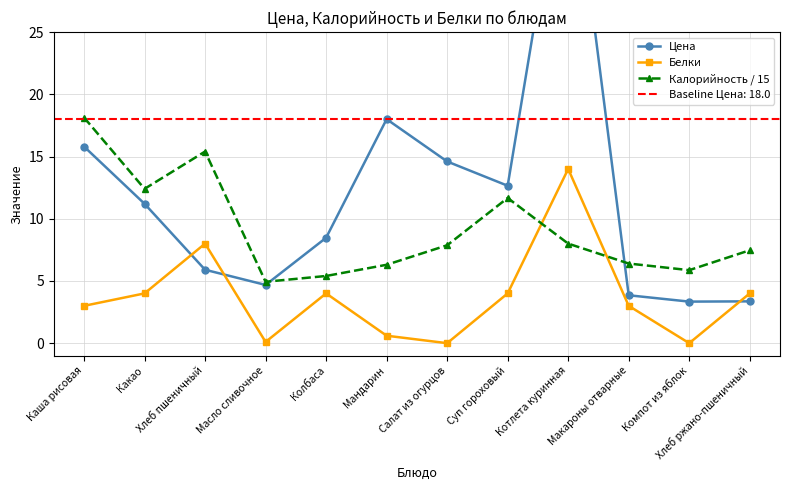

What are all the series names shown in the legend?

Цена, Белки, Калорийность / 15